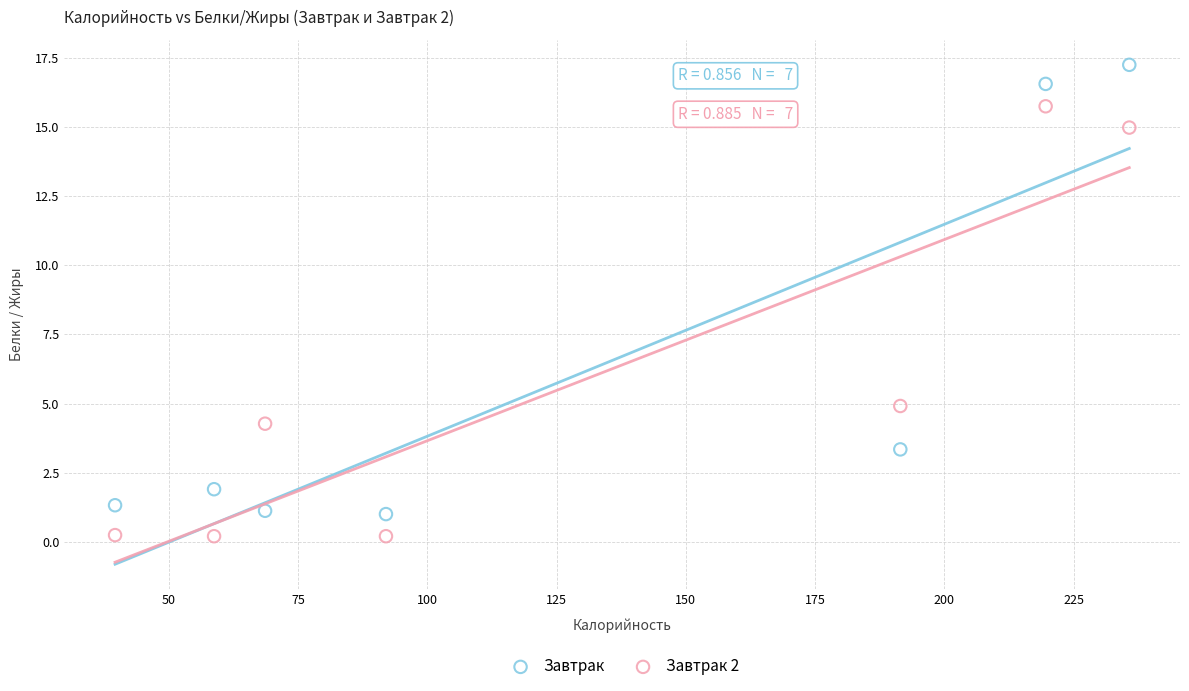

Across all data points, what is the range of X values (max minus min)?

196.2